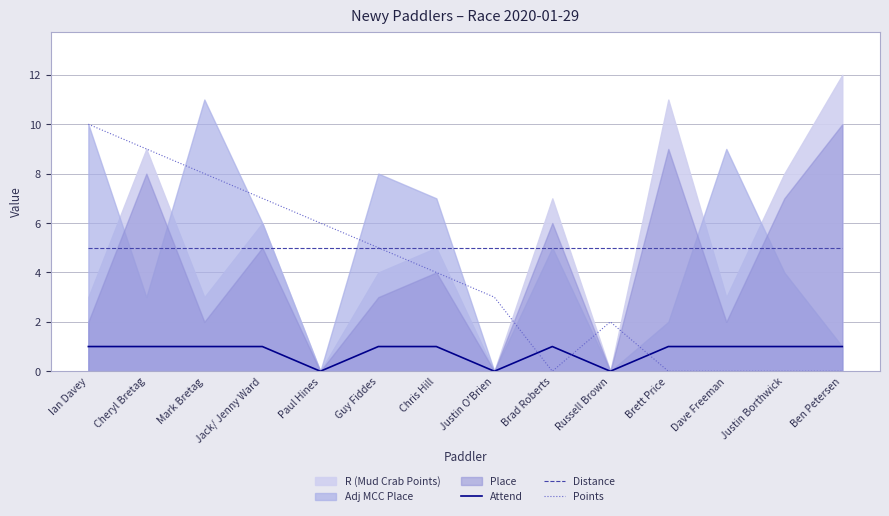

What is the highest value of the Points series?

10